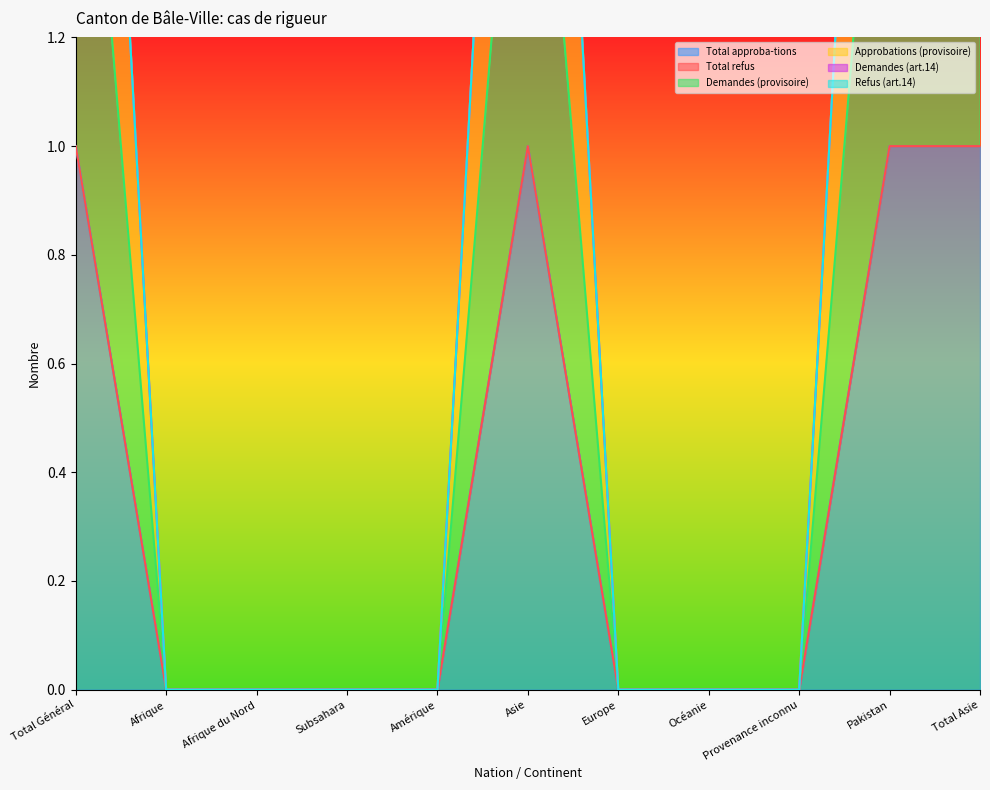

True or false: Approbations (provisoire) and Demandes (provisoire) cross at least once.

False